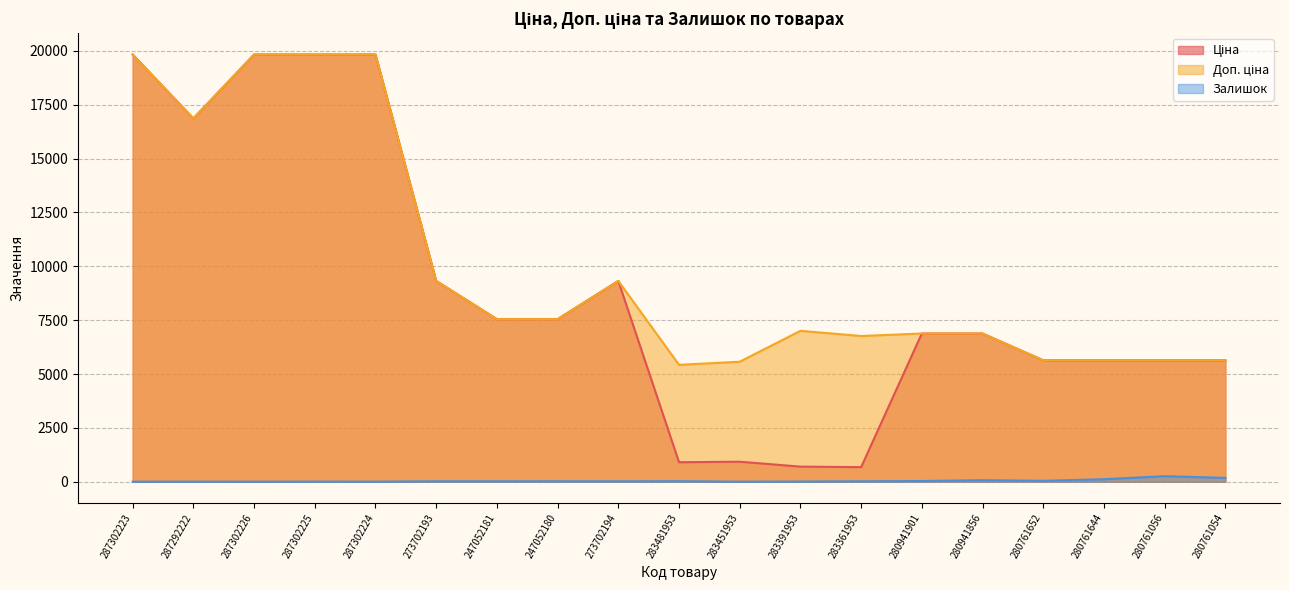

True or false: Доп. ціна and Ціна cross at least once.

False